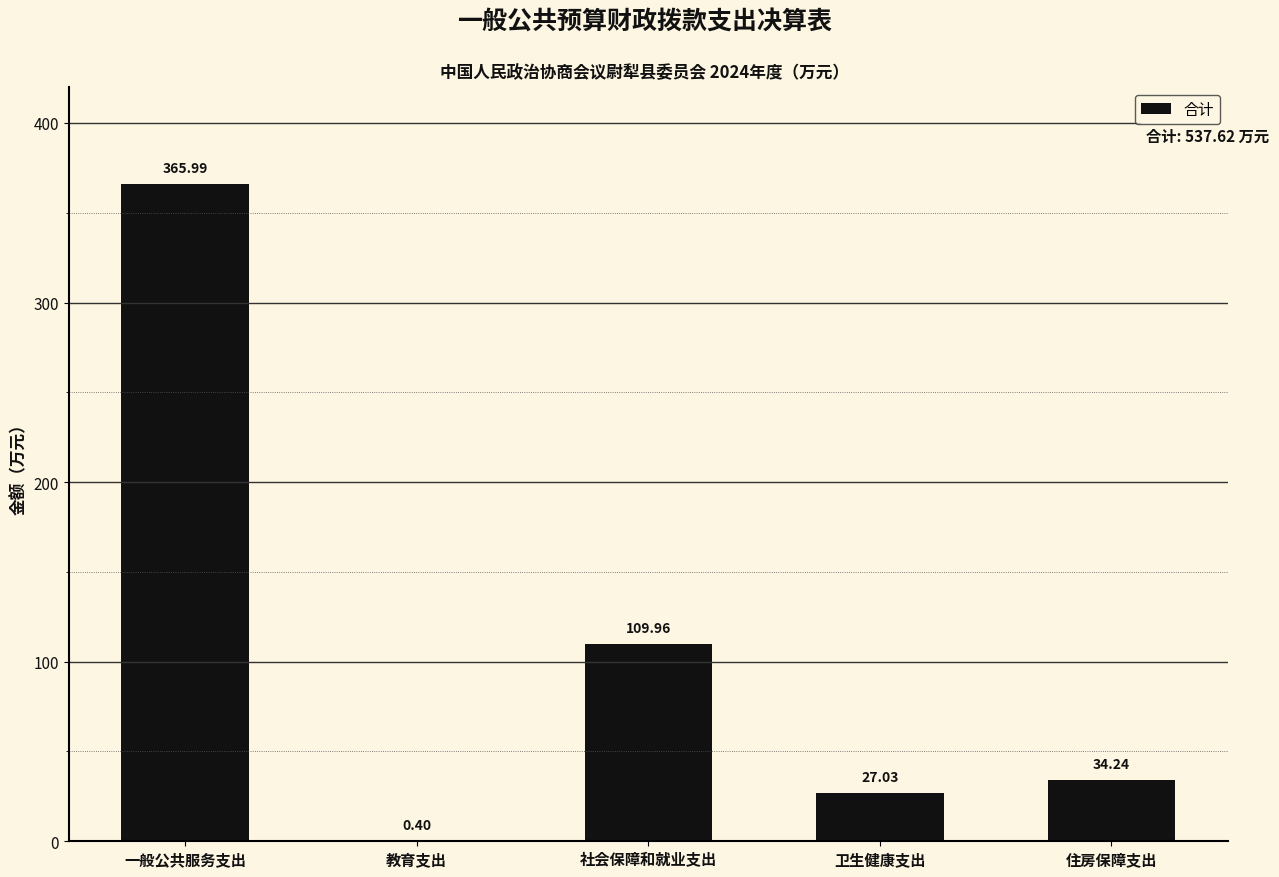

At which label does the data first exceed 34?

一般公共服务支出